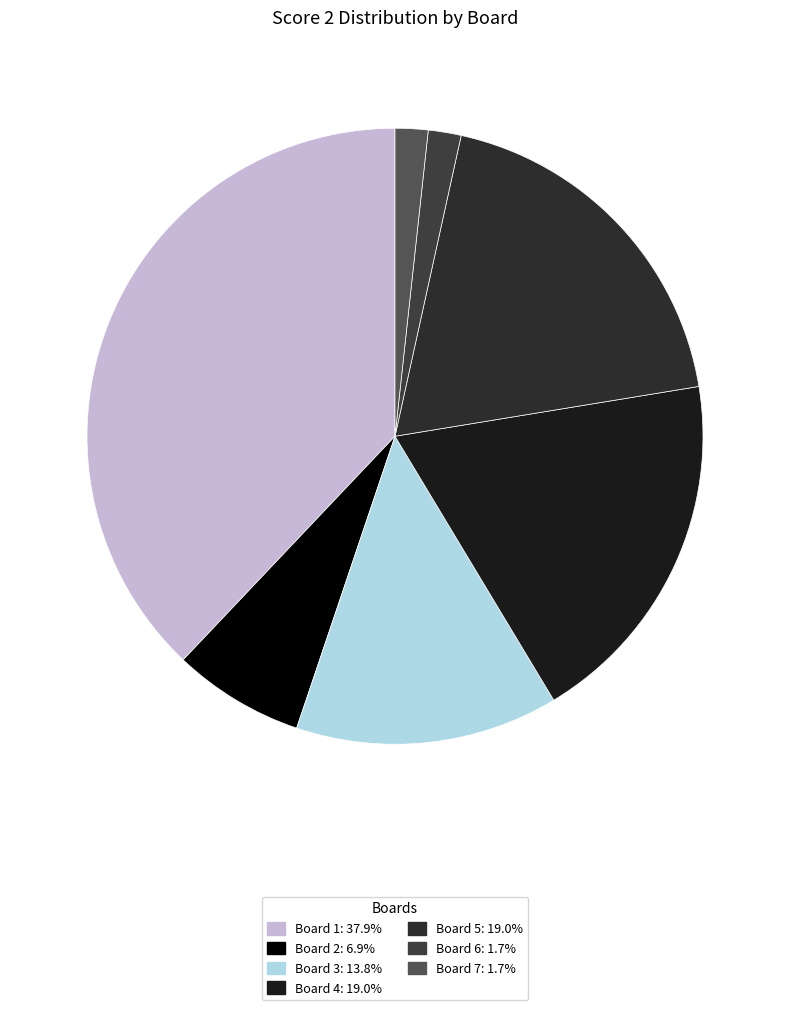

To the nearest percent, what is the difference between the largest and smallest slice percentages?

36%